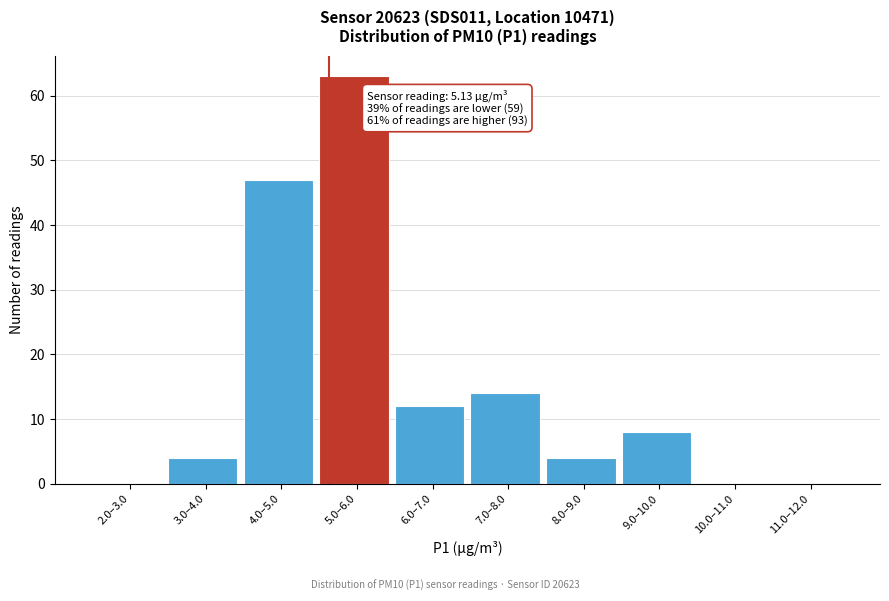

Reading left to right, extract all data points from this chart.

2.0–3.0=0	3.0–4.0=4	4.0–5.0=47	5.0–6.0=63	6.0–7.0=12	7.0–8.0=14	8.0–9.0=4	9.0–10.0=8	10.0–11.0=0	11.0–12.0=0